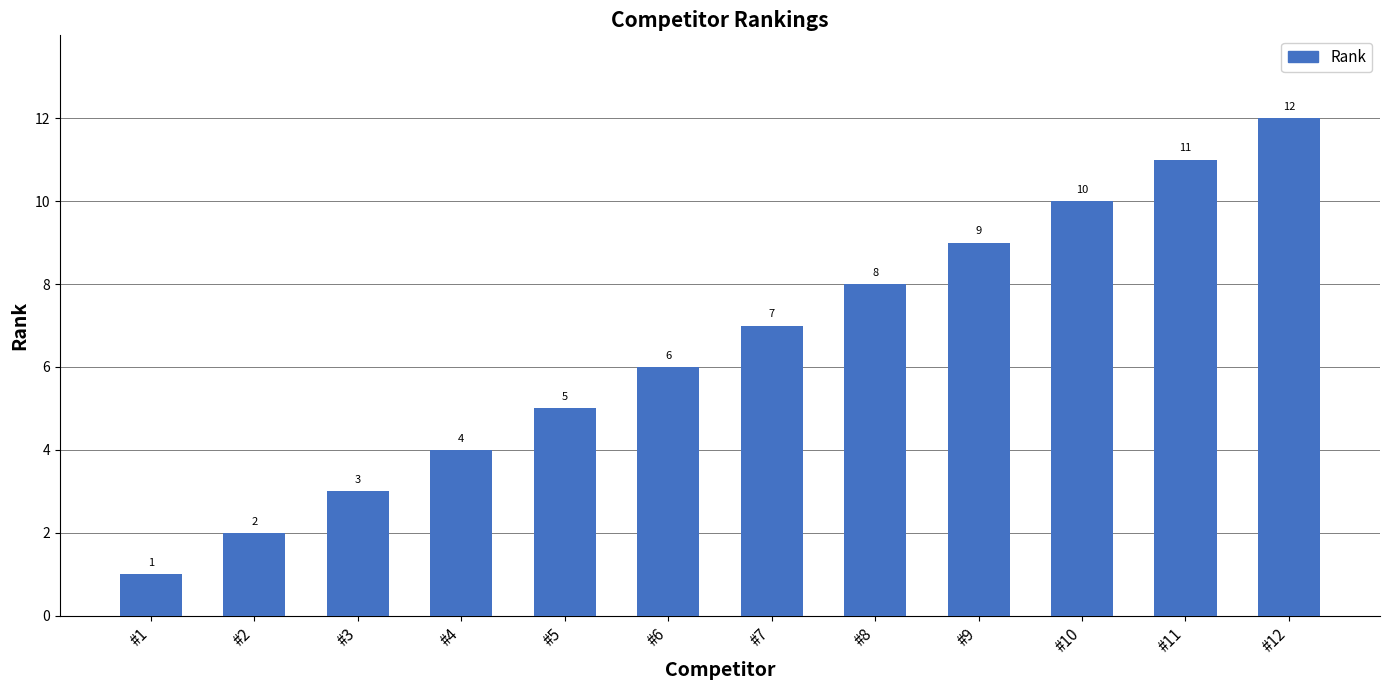

What is the difference between the values at #12 and #5?

7